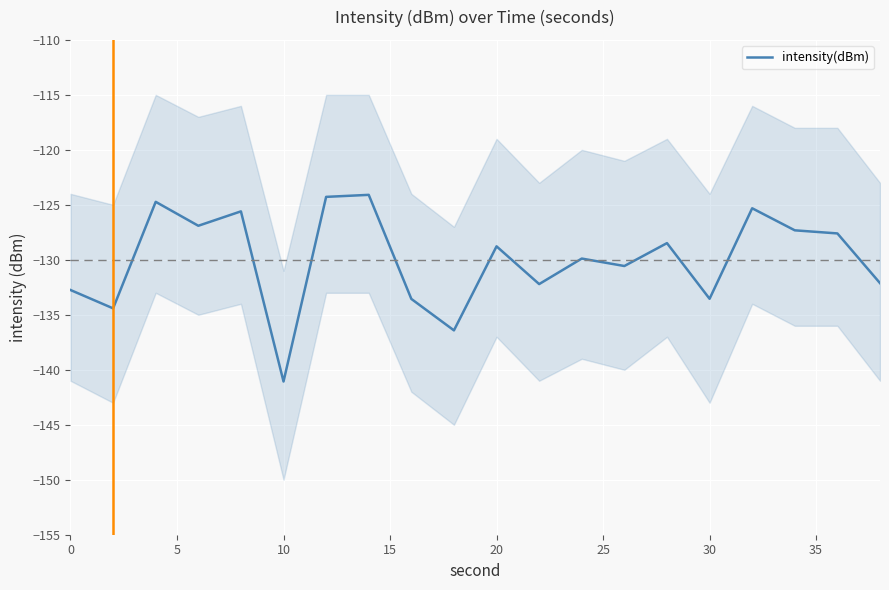

How many values exceed -128?

8